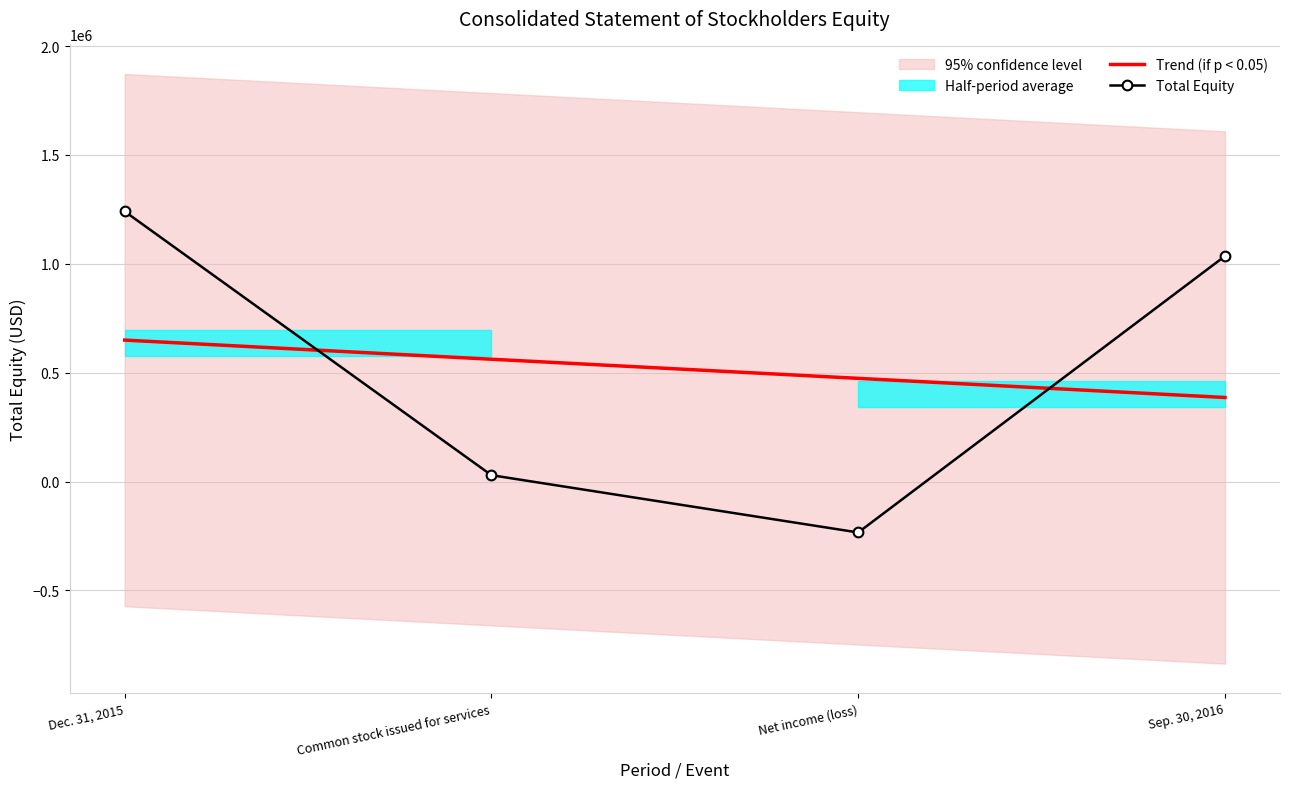

Which series ends up on top after the final intersection of Trend (if p < 0.05) and Total Equity?

Total Equity